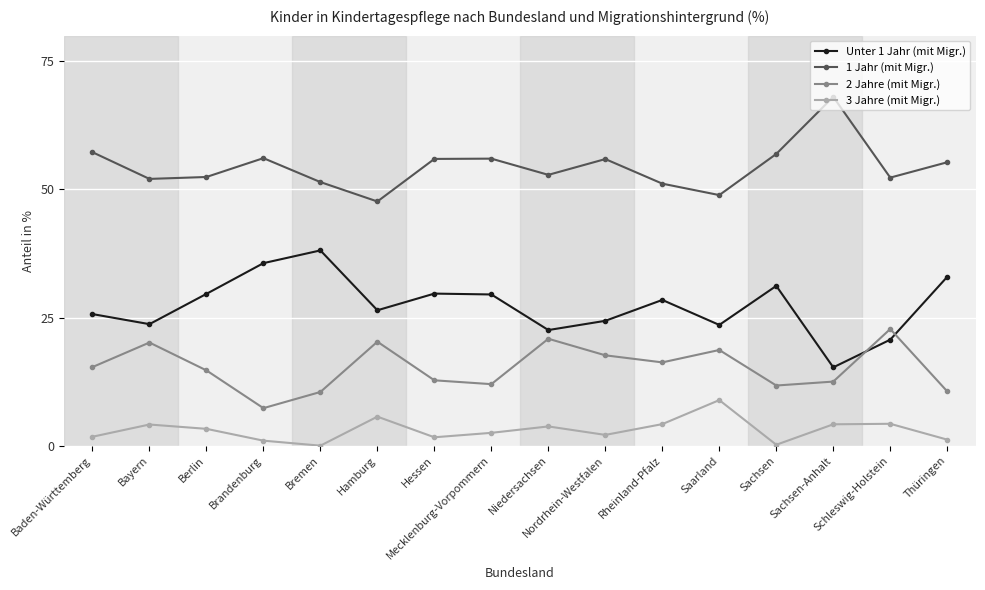

What is the sum of the 3 Jahre (mit Migr.) values at Sachsen and Sachsen-Anhalt?

4.3